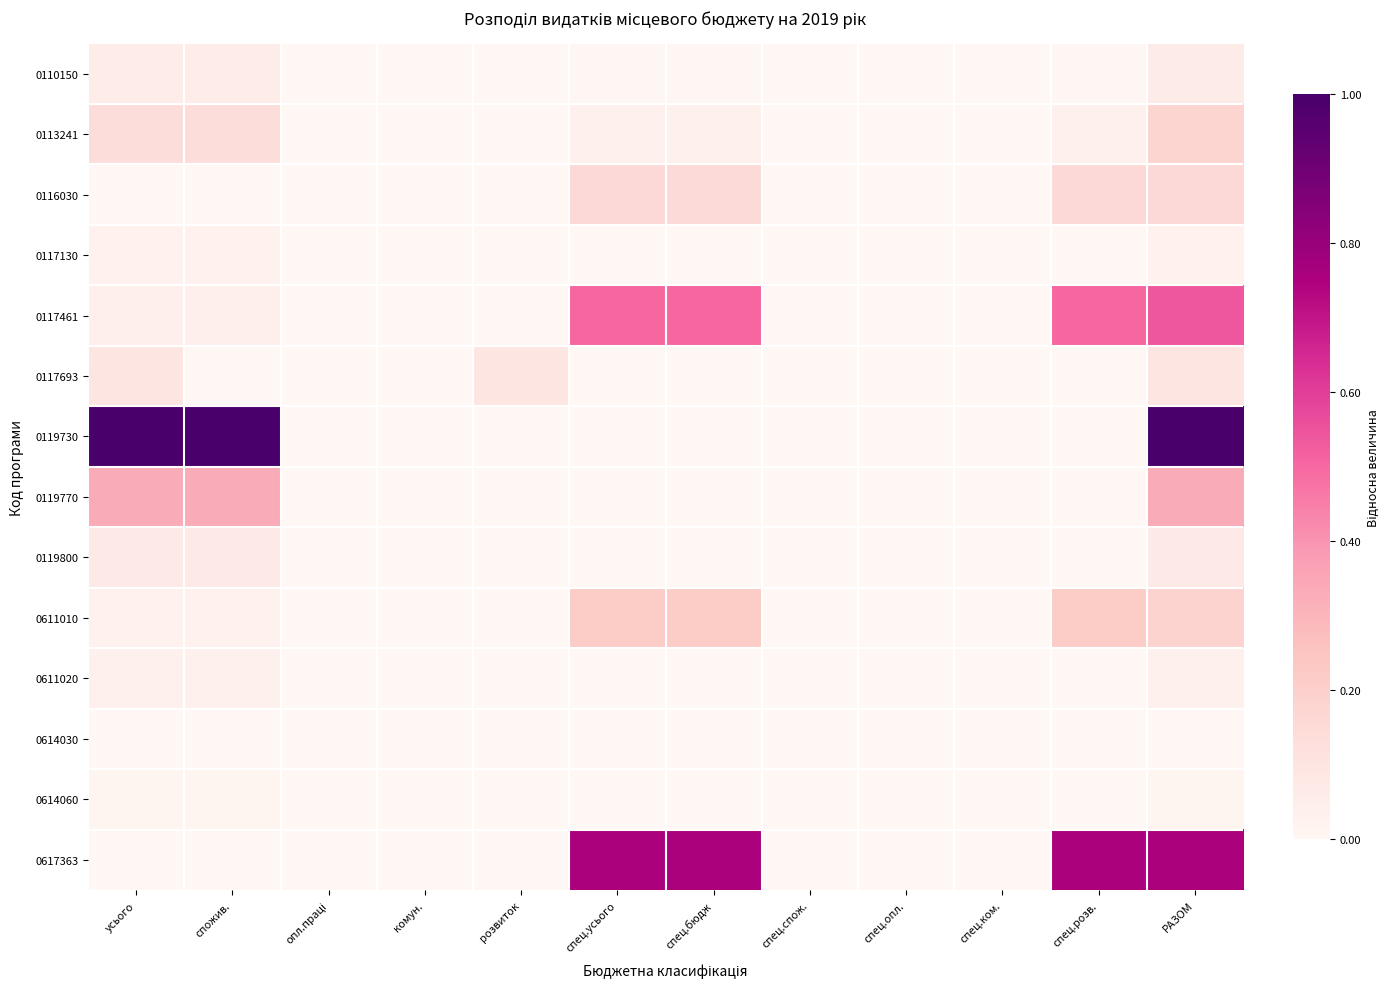

Reading left to right, extract all data points from this chart.

0110150: усього=0.1	спожив.=0.1	опл.праці=0.0	комун.=0.0	розвиток=0.0	спец.усього=0.0	спец.бюдж=0.0	спец.спож.=0.0	спец.опл.=0.0	спец.ком.=0.0	спец.розв.=0.0	РАЗОМ=0.1
0113241: усього=0.1	спожив.=0.1	опл.праці=0.0	комун.=0.0	розвиток=0.0	спец.усього=0.0	спец.бюдж=0.0	спец.спож.=0.0	спец.опл.=0.0	спец.ком.=0.0	спец.розв.=0.0	РАЗОМ=0.2
0116030: усього=0.0	спожив.=0.0	опл.праці=0.0	комун.=0.0	розвиток=0.0	спец.усього=0.2	спец.бюдж=0.1	спец.спож.=0.0	спец.опл.=0.0	спец.ком.=0.0	спец.розв.=0.2	РАЗОМ=0.2
0117130: усього=0.0	спожив.=0.0	опл.праці=0.0	комун.=0.0	розвиток=0.0	спец.усього=0.0	спец.бюдж=0.0	спец.спож.=0.0	спец.опл.=0.0	спец.ком.=0.0	спец.розв.=0.0	РАЗОМ=0.0
0117461: усього=0.0	спожив.=0.0	опл.праці=0.0	комун.=0.0	розвиток=0.0	спец.усього=0.5	спец.бюдж=0.5	спец.спож.=0.0	спец.опл.=0.0	спец.ком.=0.0	спец.розв.=0.5	РАЗОМ=0.5
0117693: усього=0.1	спожив.=0.0	опл.праці=0.0	комун.=0.0	розвиток=0.1	спец.усього=0.0	спец.бюдж=0.0	спец.спож.=0.0	спец.опл.=0.0	спец.ком.=0.0	спец.розв.=0.0	РАЗОМ=0.1
0119730: усього=1.0	спожив.=1.0	опл.праці=0.0	комун.=0.0	розвиток=0.0	спец.усього=0.0	спец.бюдж=0.0	спец.спож.=0.0	спец.опл.=0.0	спец.ком.=0.0	спец.розв.=0.0	РАЗОМ=1.0
0119770: усього=0.3	спожив.=0.3	опл.праці=0.0	комун.=0.0	розвиток=0.0	спец.усього=0.0	спец.бюдж=0.0	спец.спож.=0.0	спец.опл.=0.0	спец.ком.=0.0	спец.розв.=0.0	РАЗОМ=0.3
0119800: усього=0.1	спожив.=0.1	опл.праці=0.0	комун.=0.0	розвиток=0.0	спец.усього=0.0	спец.бюдж=0.0	спец.спож.=0.0	спец.опл.=0.0	спец.ком.=0.0	спец.розв.=0.0	РАЗОМ=0.1
0611010: усього=0.0	спожив.=0.0	опл.праці=0.0	комун.=0.0	розвиток=0.0	спец.усього=0.2	спец.бюдж=0.2	спец.спож.=0.0	спец.опл.=0.0	спец.ком.=0.0	спец.розв.=0.2	РАЗОМ=0.2
0611020: усього=0.0	спожив.=0.0	опл.праці=0.0	комун.=0.0	розвиток=0.0	спец.усього=0.0	спец.бюдж=0.0	спец.спож.=0.0	спец.опл.=0.0	спец.ком.=0.0	спец.розв.=0.0	РАЗОМ=0.0
0614030: усього=0.0	спожив.=0.0	опл.праці=0.0	комун.=0.0	розвиток=0.0	спец.усього=0.0	спец.бюдж=0.0	спец.спож.=0.0	спец.опл.=0.0	спец.ком.=0.0	спец.розв.=0.0	РАЗОМ=0.0
0614060: усього=0.0	спожив.=0.0	опл.праці=0.0	комун.=0.0	розвиток=0.0	спец.усього=0.0	спец.бюдж=0.0	спец.спож.=0.0	спец.опл.=0.0	спец.ком.=0.0	спец.розв.=0.0	РАЗОМ=0.0
0617363: усього=0.0	спожив.=0.0	опл.праці=0.0	комун.=0.0	розвиток=0.0	спец.усього=0.8	спец.бюдж=0.8	спец.спож.=0.0	спец.опл.=0.0	спец.ком.=0.0	спец.розв.=0.8	РАЗОМ=0.8